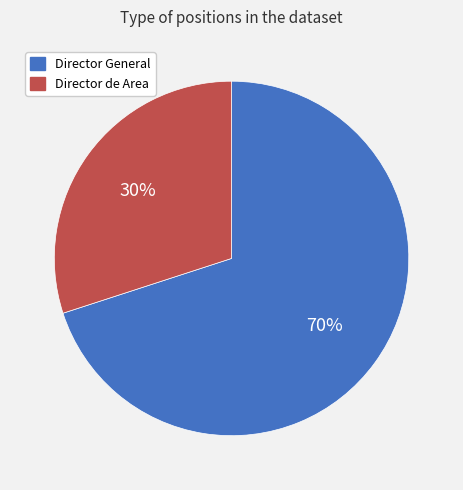

Rank the categories by value from highest to lowest.

Director General, Director de Area